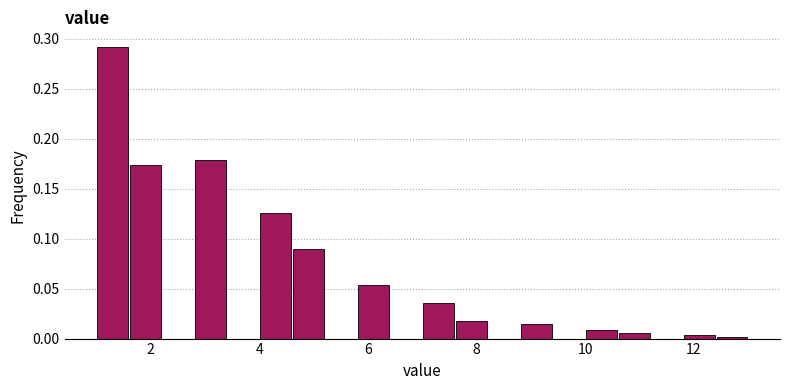

Read against the x-axis, roughly where is the centre of the tallest bar?

1.4